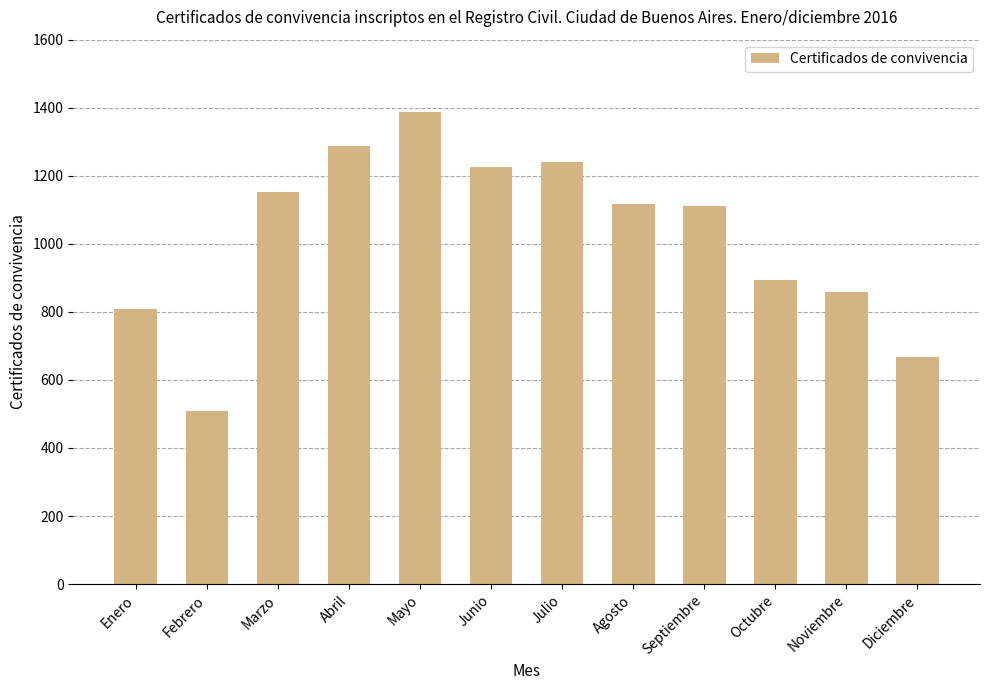

What is the sum of all values?

12260